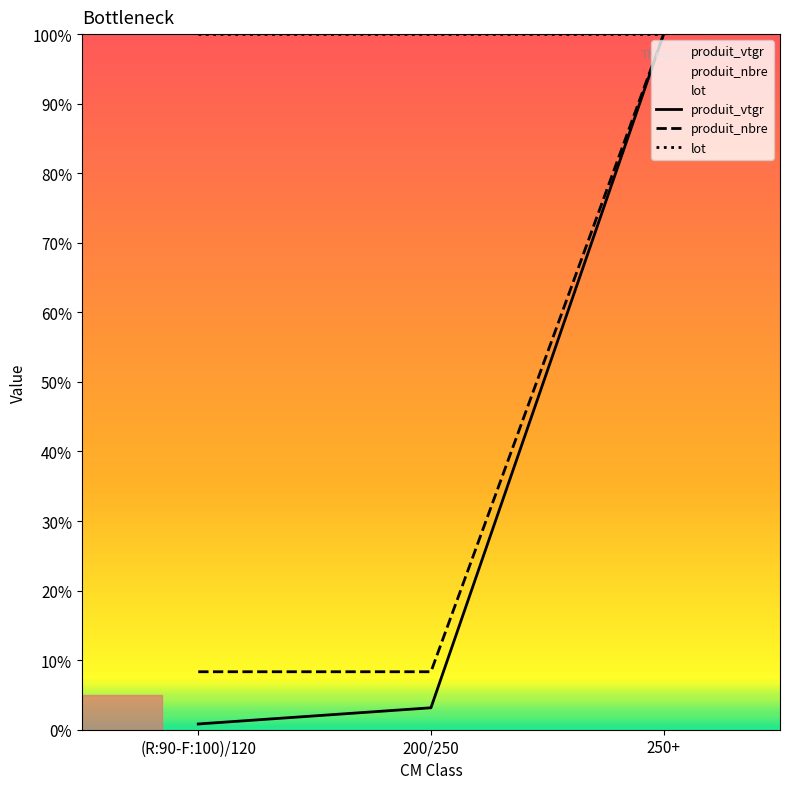

Where does the produit_vtgr series first go above 3?

200/250